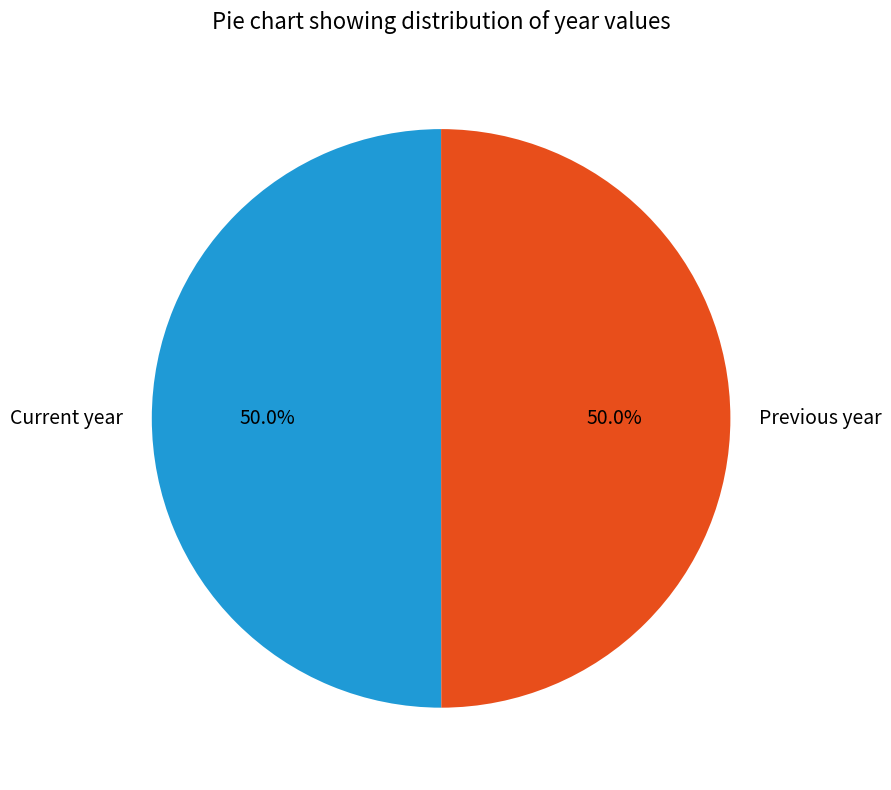

Do Current year and Previous year together represent more than half of the pie?

Yes